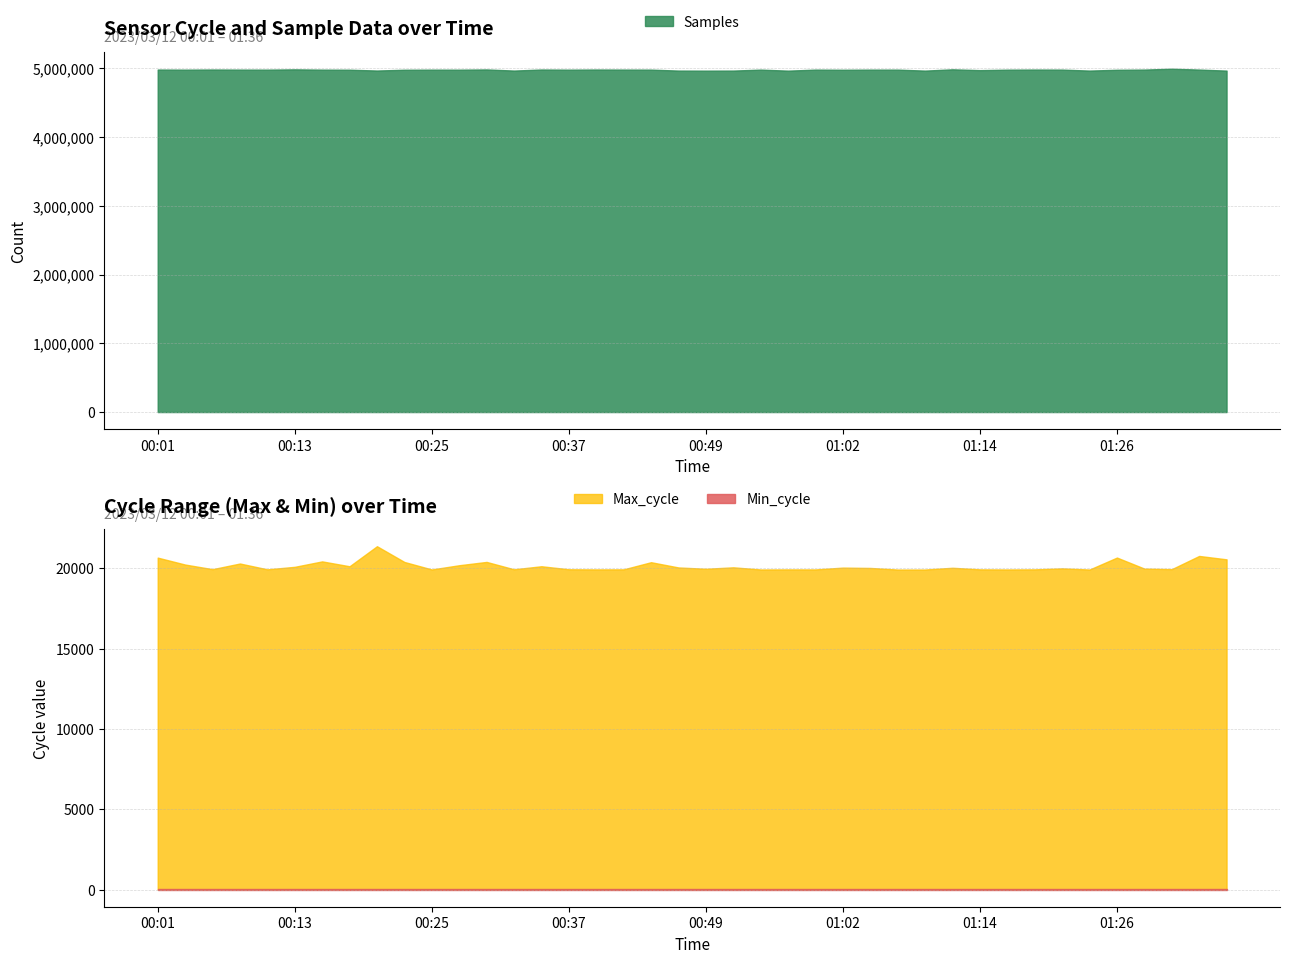

Is the value of Samples at 00:15 greater than the value of Max_cycle at 00:54?

Yes